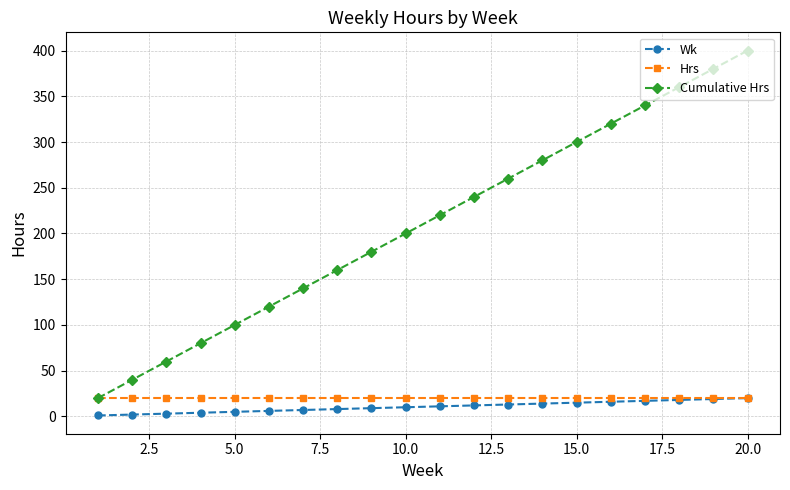

Which series has the largest total across all categories?

Cumulative Hrs